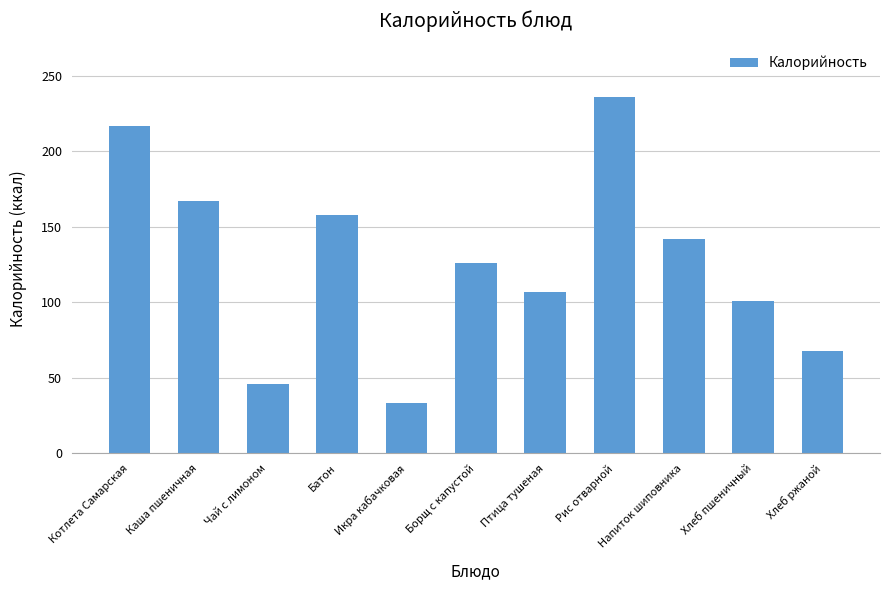

What is the average value?

127